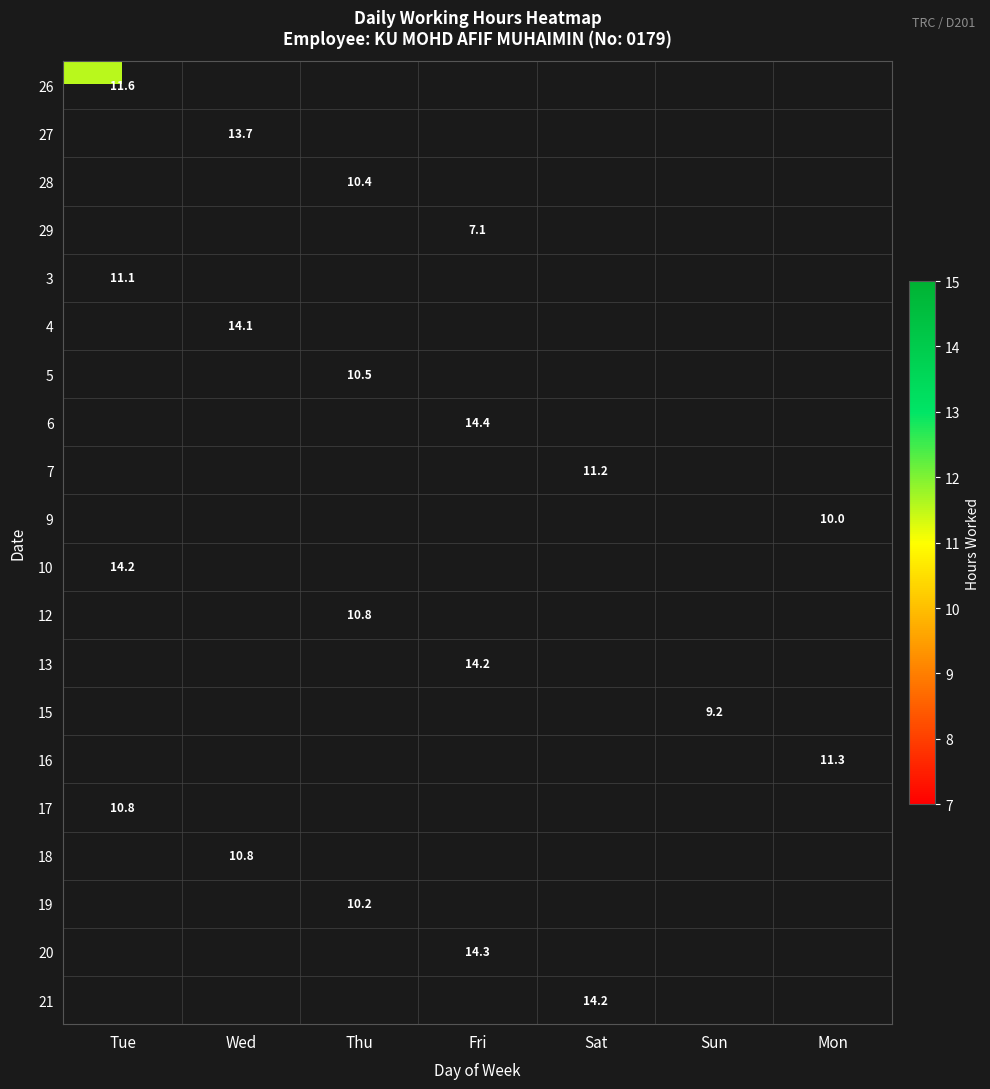

True or false: 26 has a value of 5.6 at Tue.

False